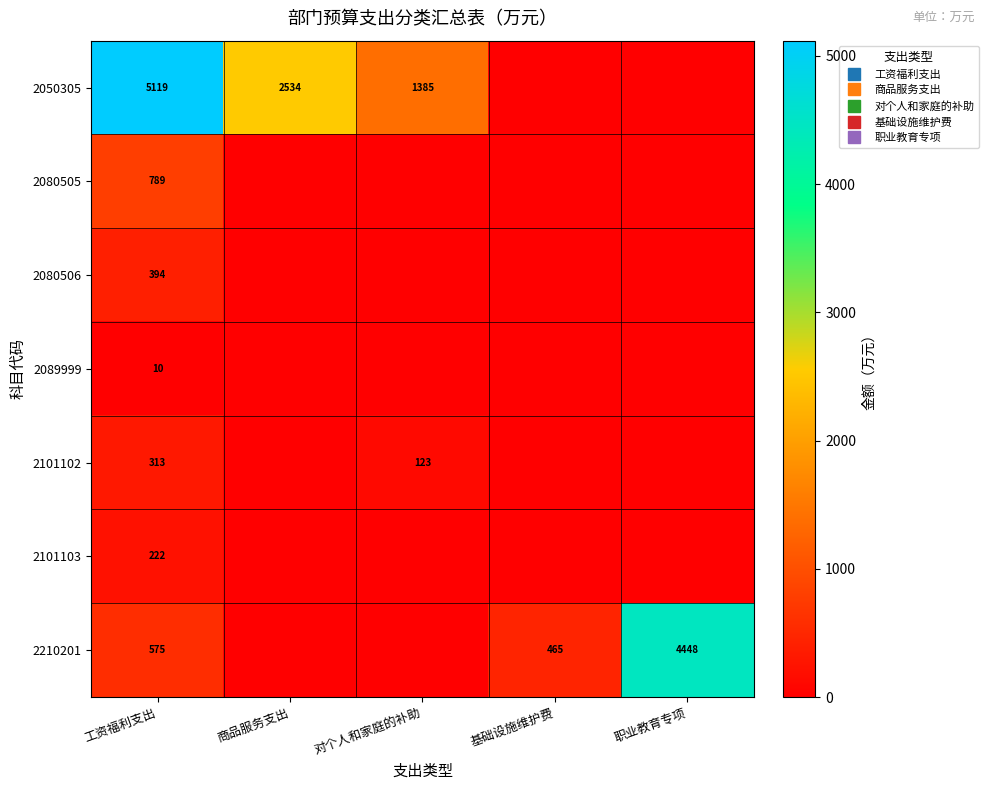

True or false: 2210201 has a value of 574.5 at 工资福利支出.

True